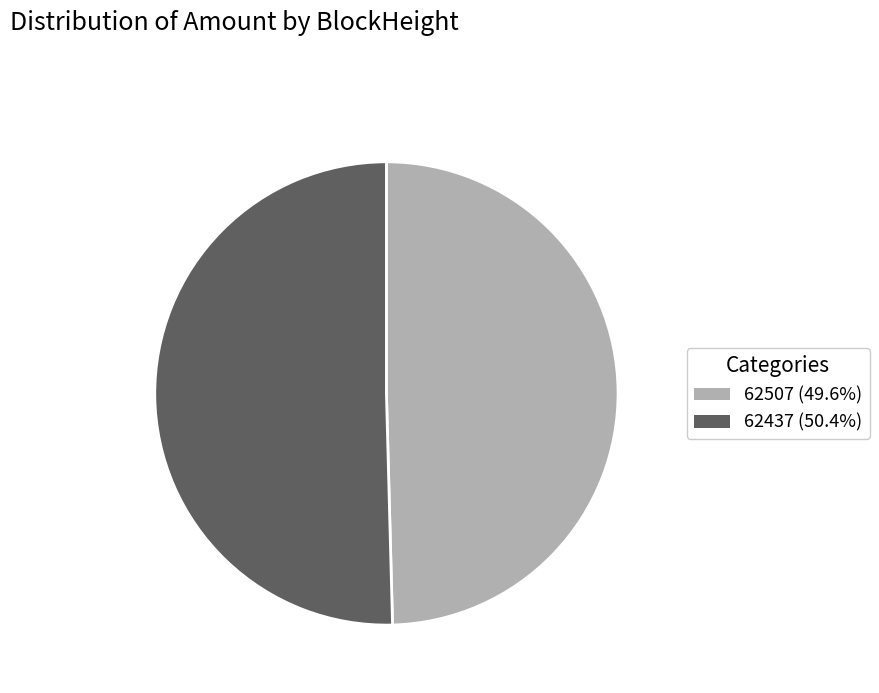

Combined, do 62437 (50.4%) and 62507 (49.6%) account for over 50%?

Yes